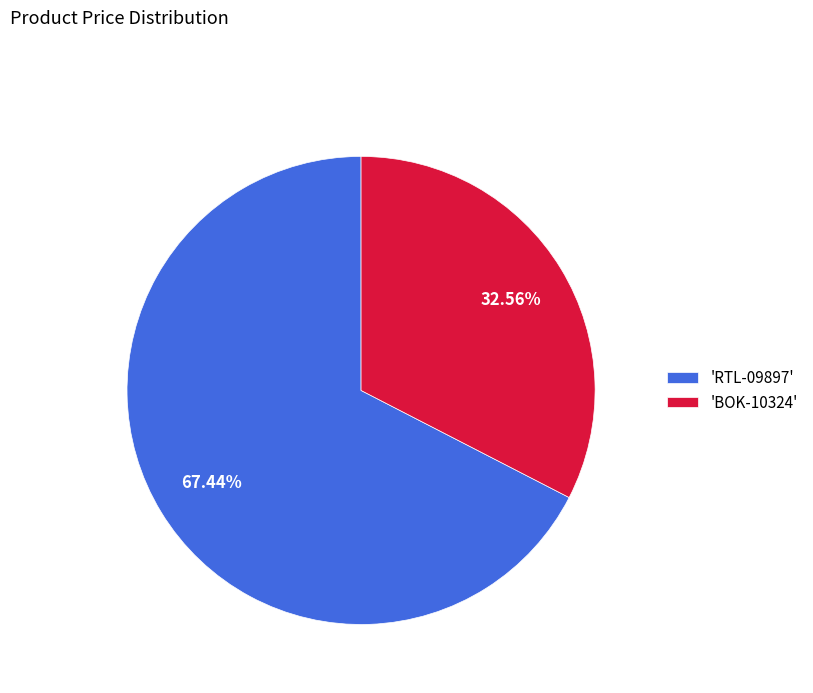

Count the number of slices in the pie.

2